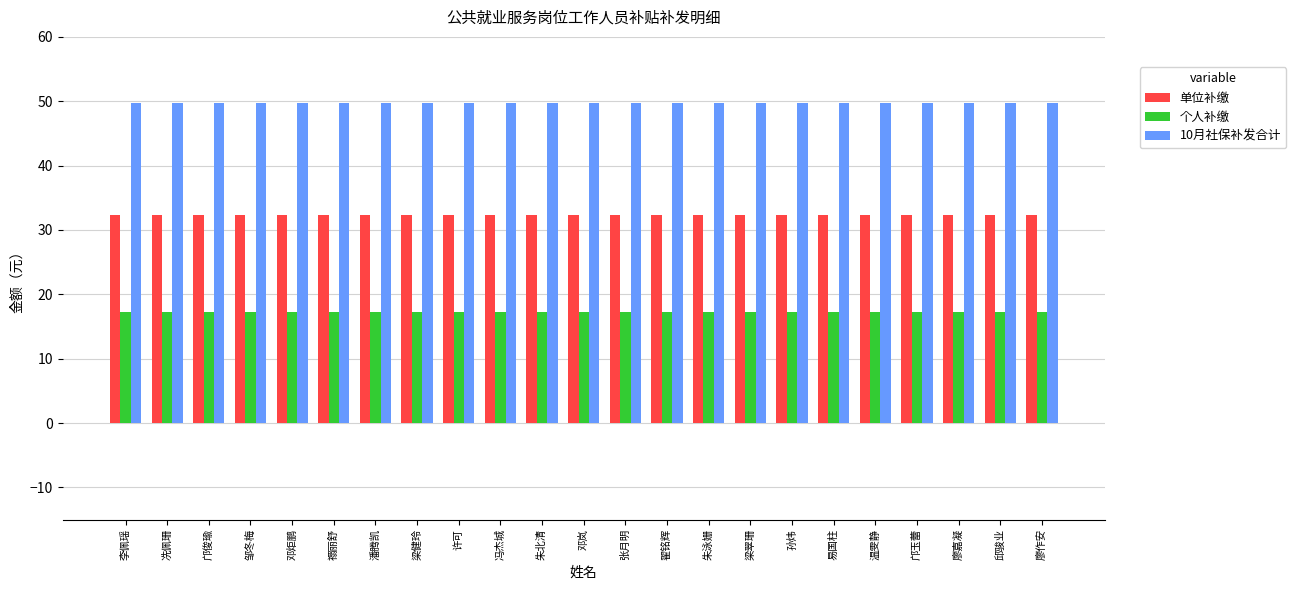

What is the average value of the 个人补缴 series?

17.3